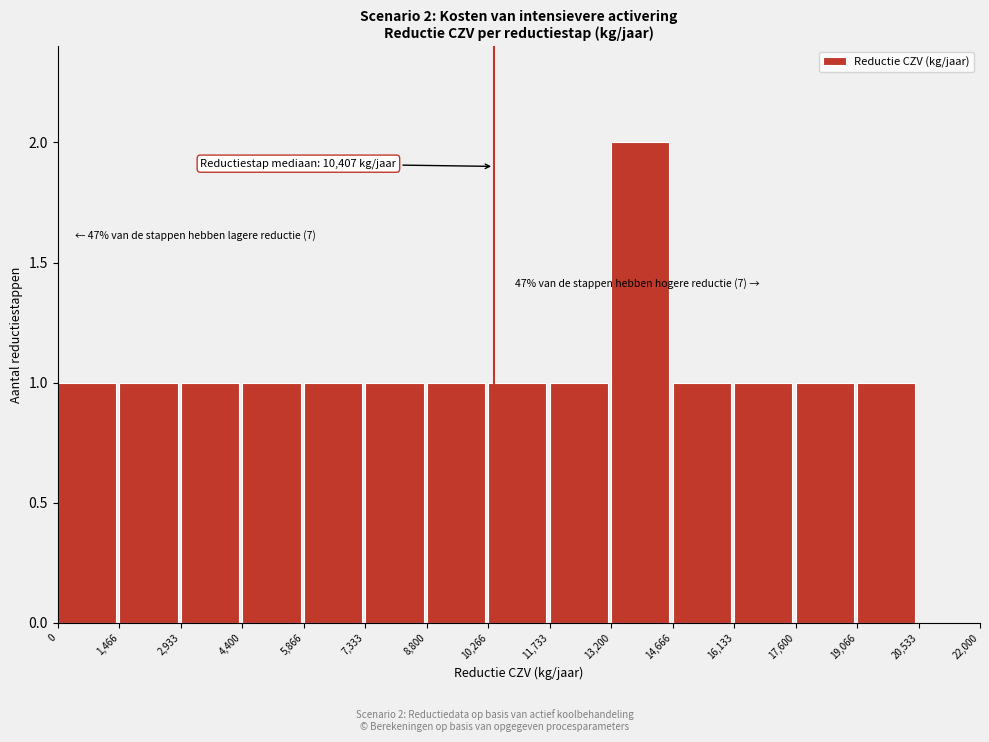

Which range on the x-axis has the tallest bar?

13,200 to 14,666